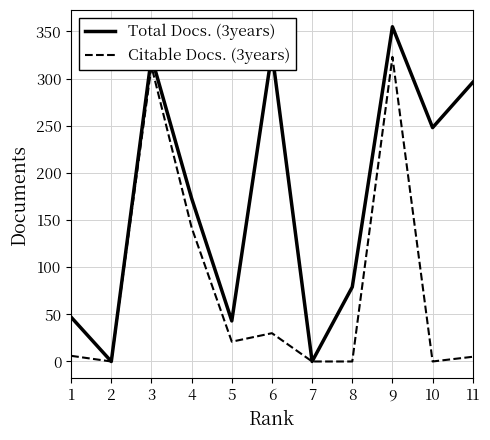

How many categories are shown in the chart?

11